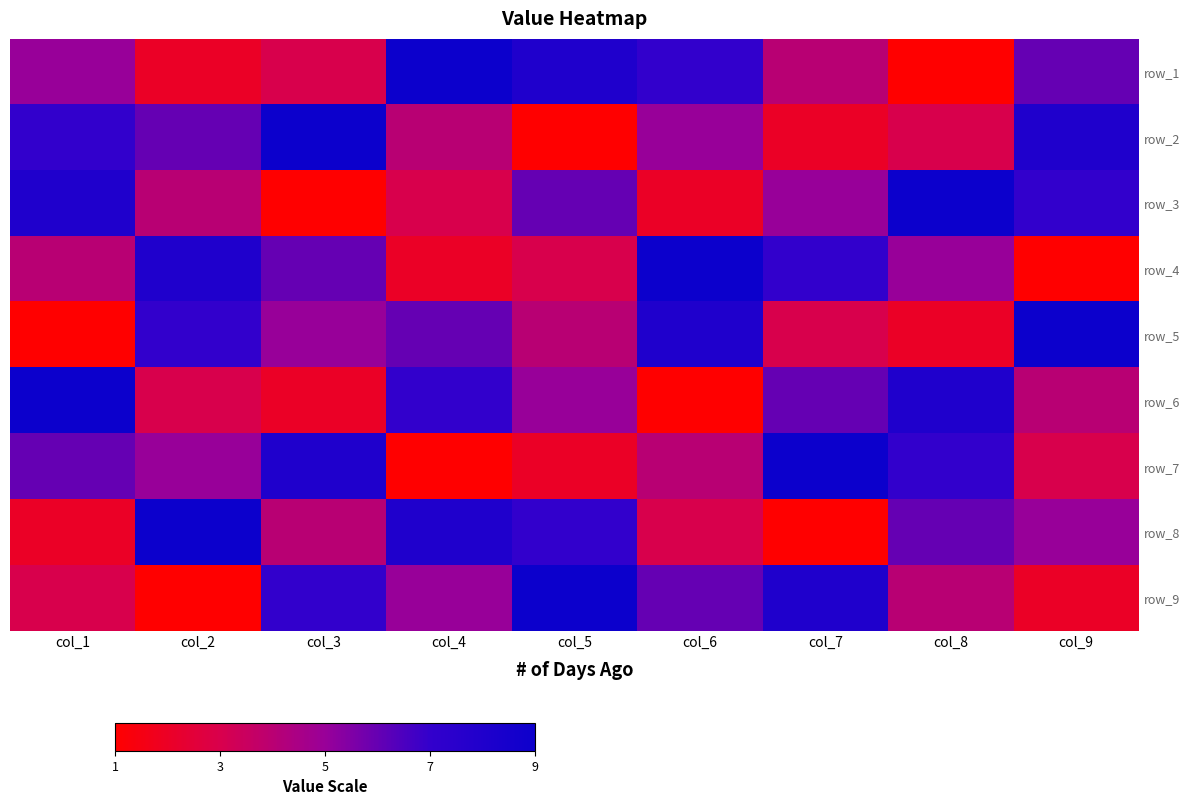

At which category is the sum across all series the highest?

col_1